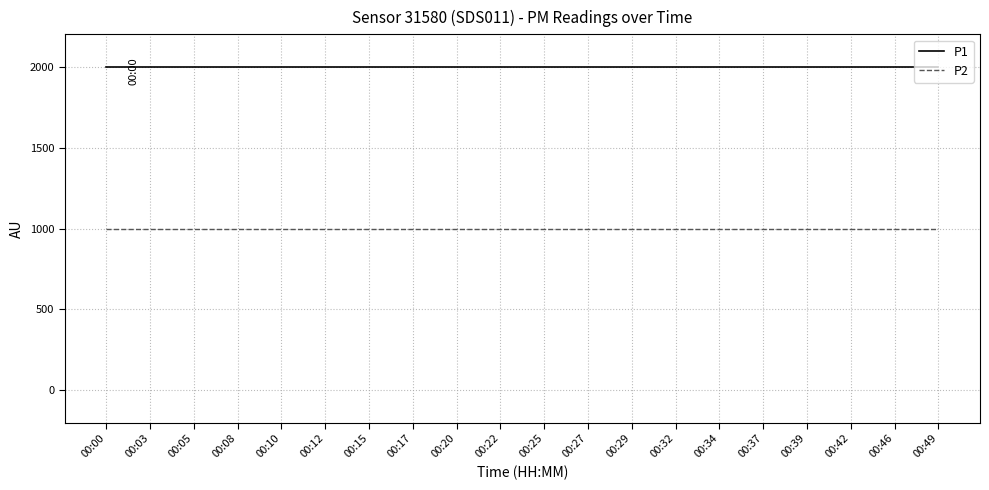

The P2 series shows 999.9 at 00:10. True or false?

True